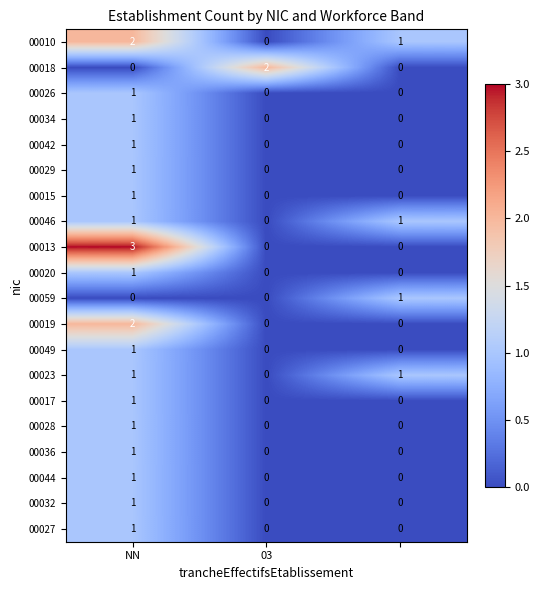

How many 00036 values are between 0 and 1?

3